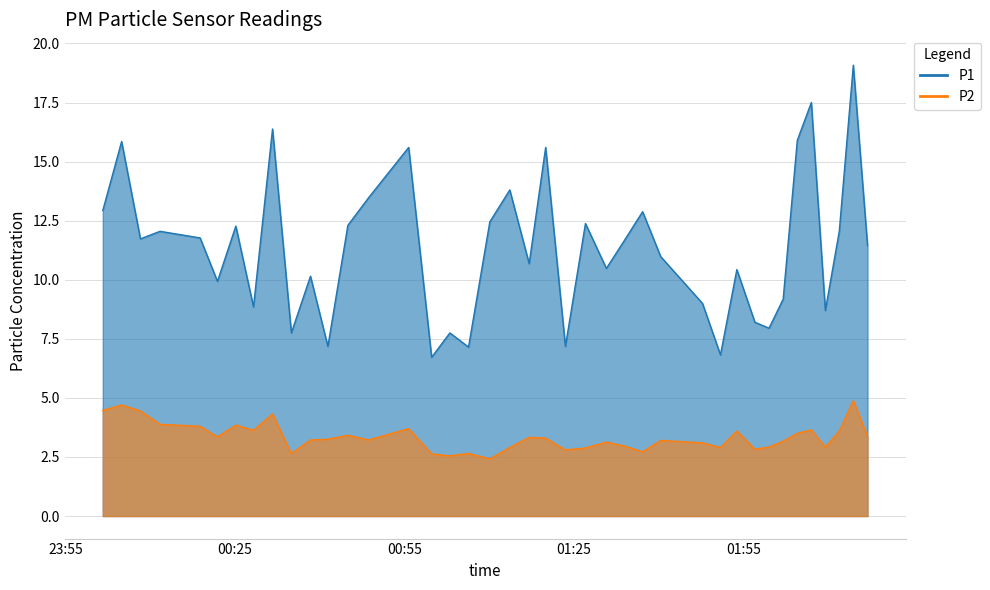

Rank the series by their average value, from lowest to highest.

P2, P1